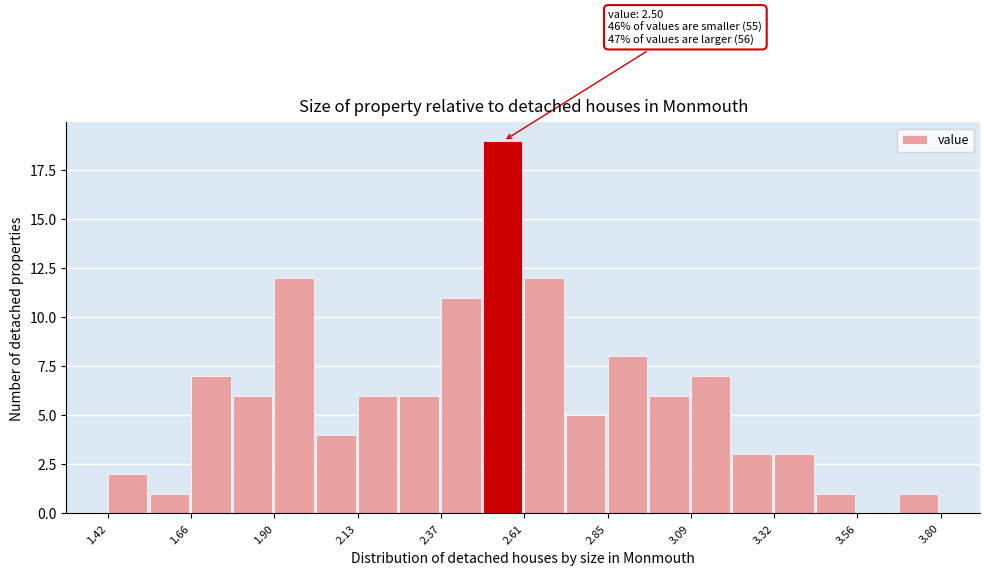

Read against the x-axis, roughly where is the centre of the tallest bar?

2.55